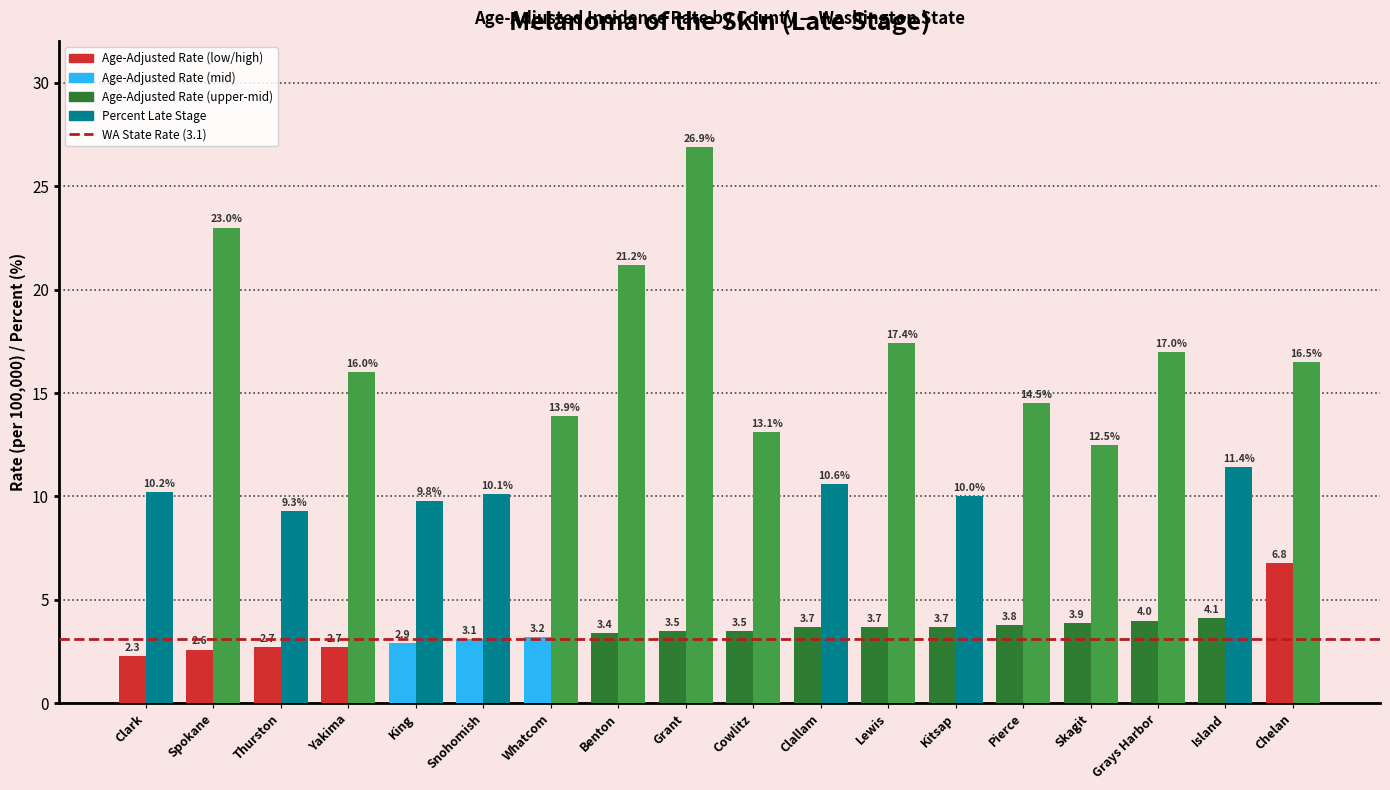

What is the smallest value displayed?

2.3